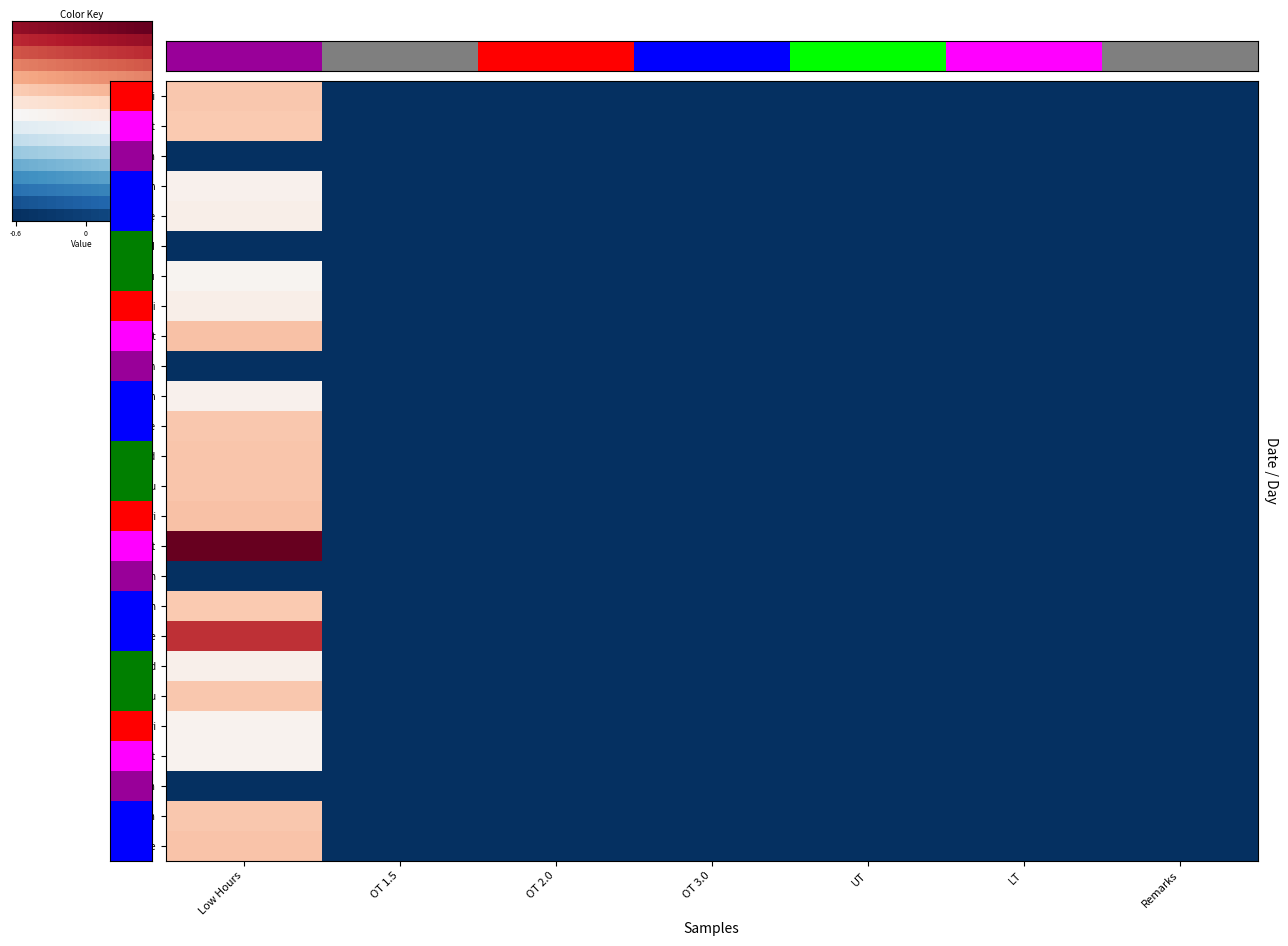

Which series changed the most between OT 3.0 and Remarks?

26-Fri